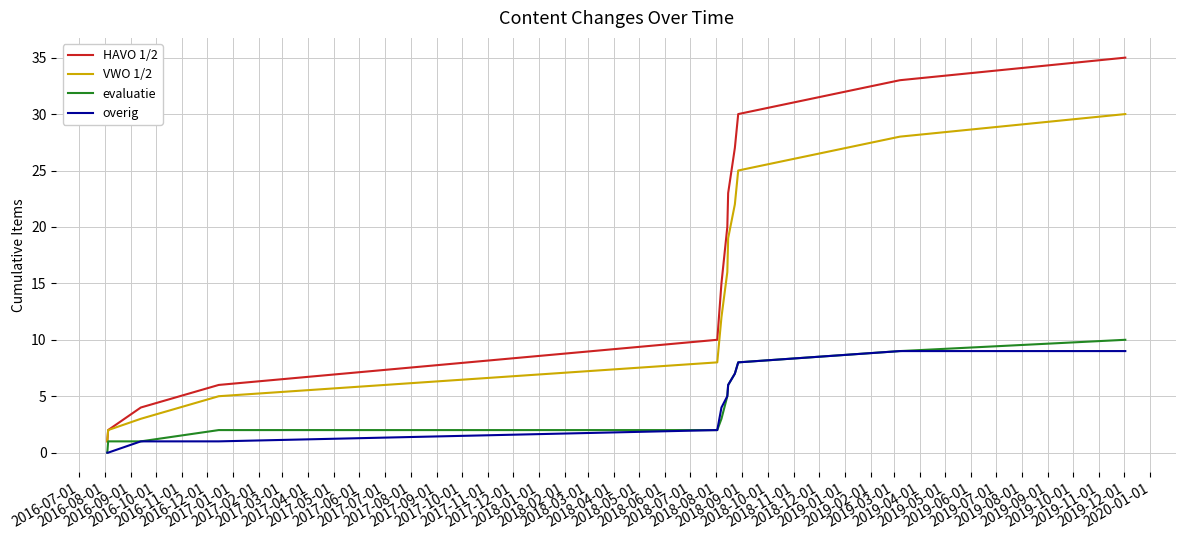

True or false: evaluatie and HAVO 1/2 cross at least once.

False